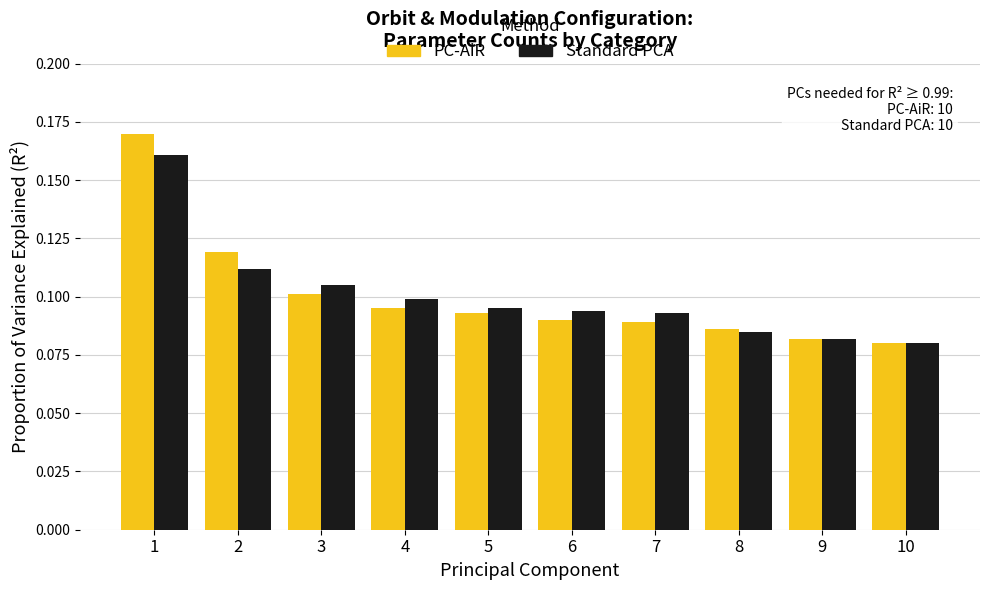

True or false: Standard PCA has a value of 0.1 at 3.

True